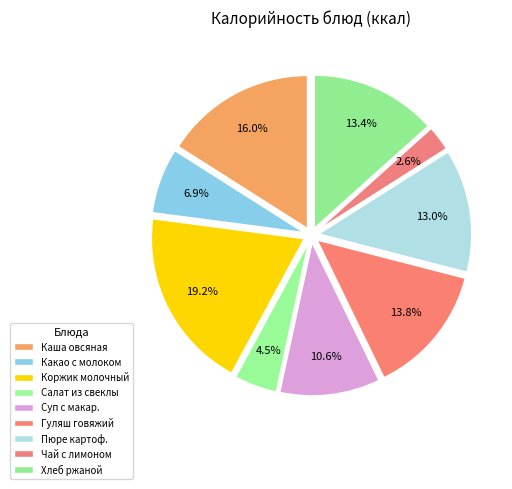

Is there any slice that represents more than half of the pie?

No